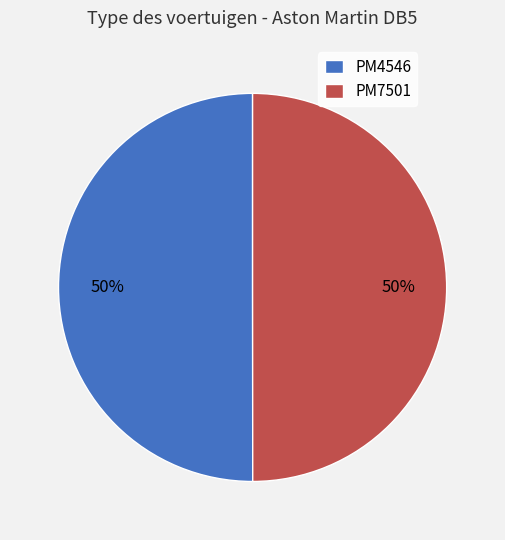

Approximately how many times larger is the value at PM4546 compared to PM7501?

1.0